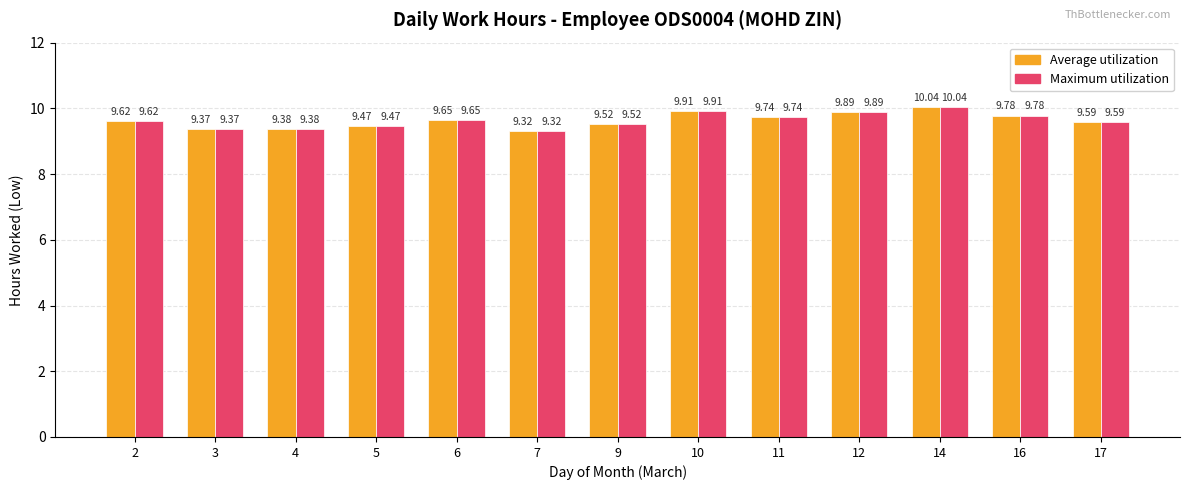

What is the value of the Average utilization bar at the 2nd from the left?

9.4